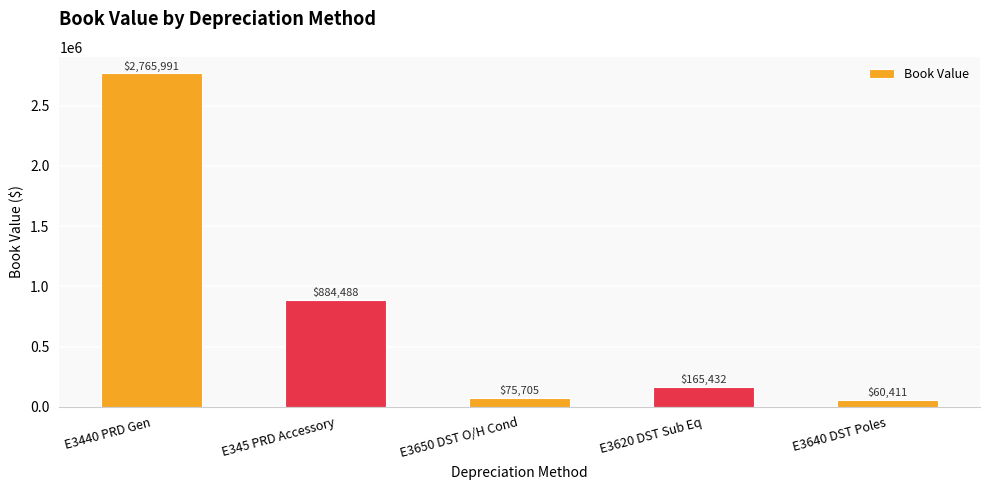

Which label corresponds to the largest value in the chart?

E3440 PRD Gen